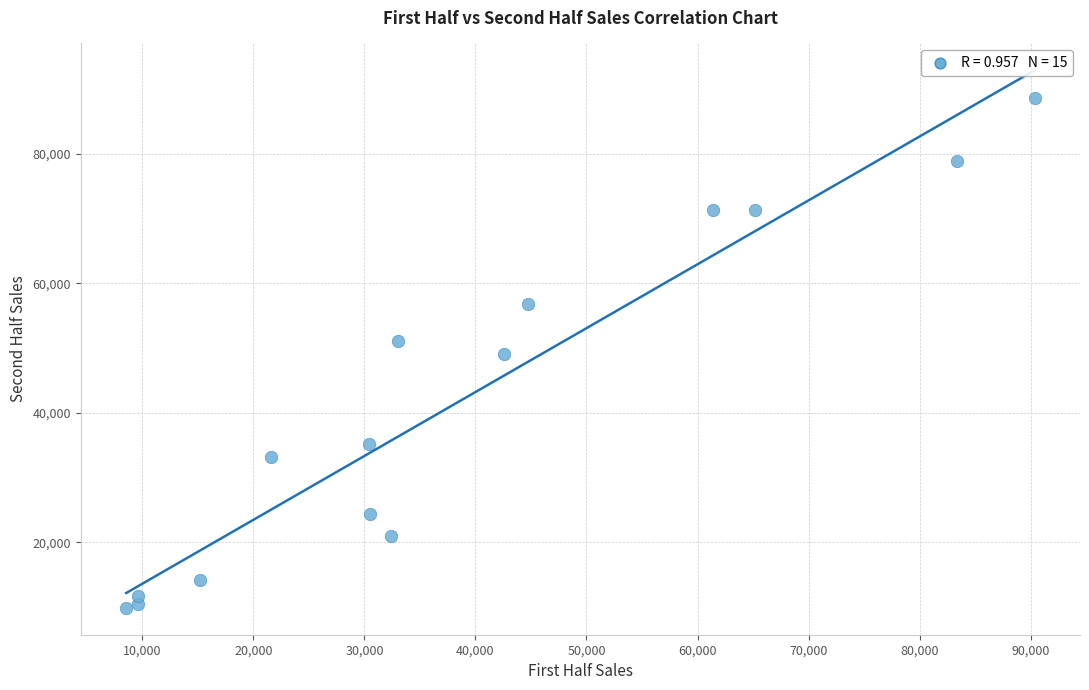

What is the range of Y values (max minus min)?

78600